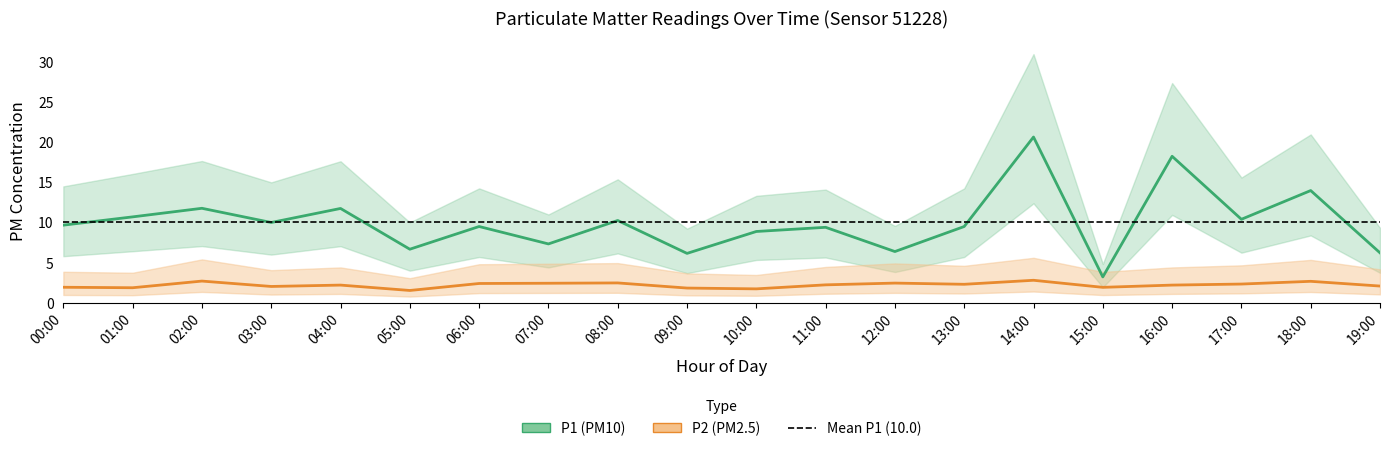

What is the label of the 5th point from the right?

15:00